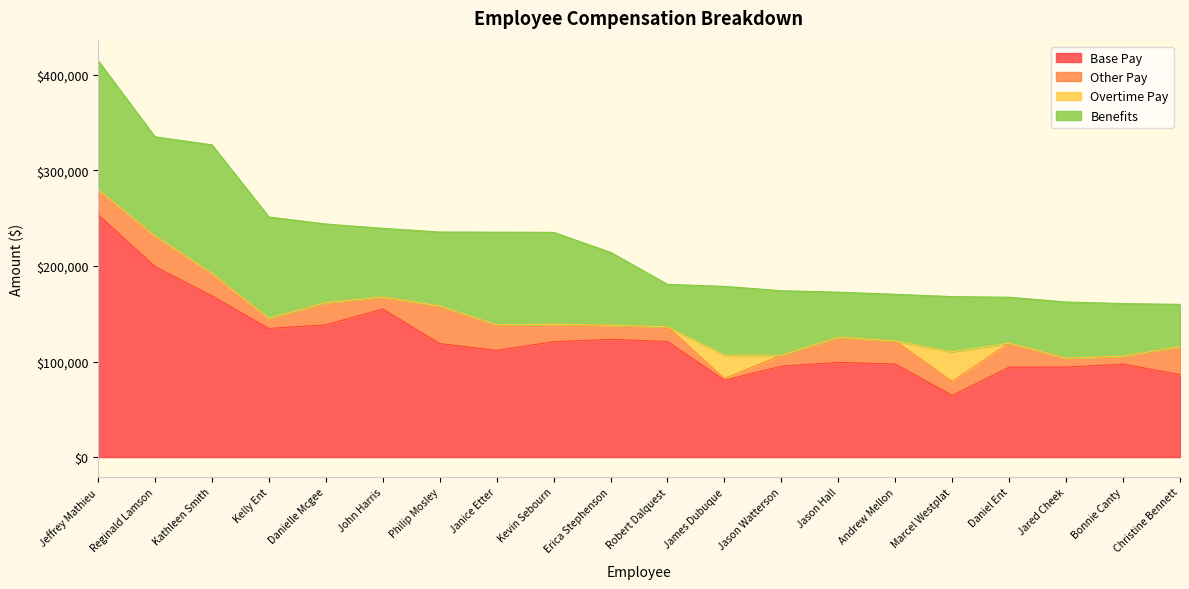

True or false: Benefits has more than 0 interior local peaks.

True